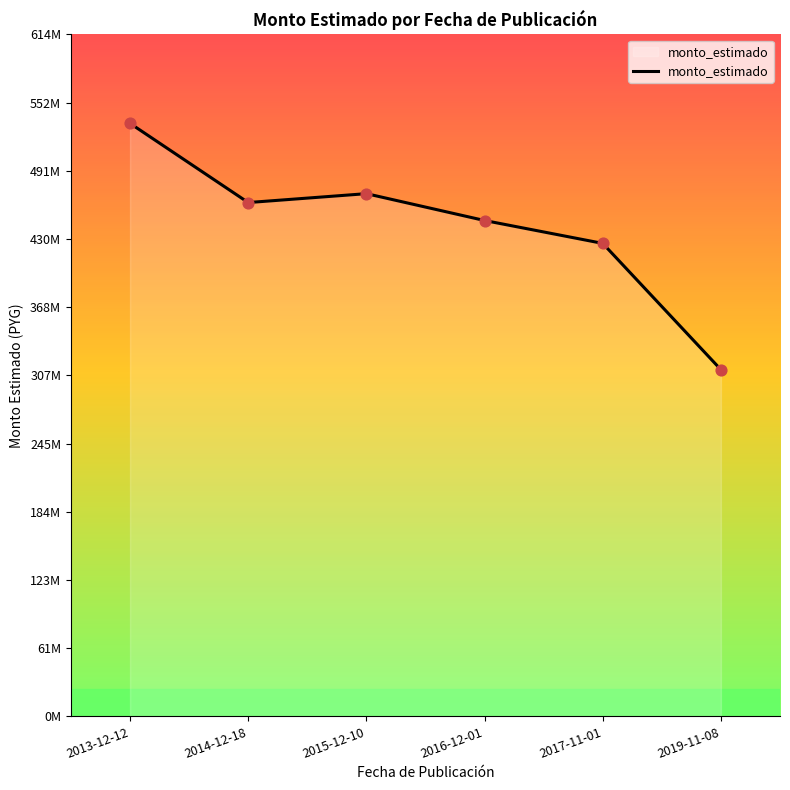

What is the change in value from 2013-12-12 to 2016-12-01?

-87400000